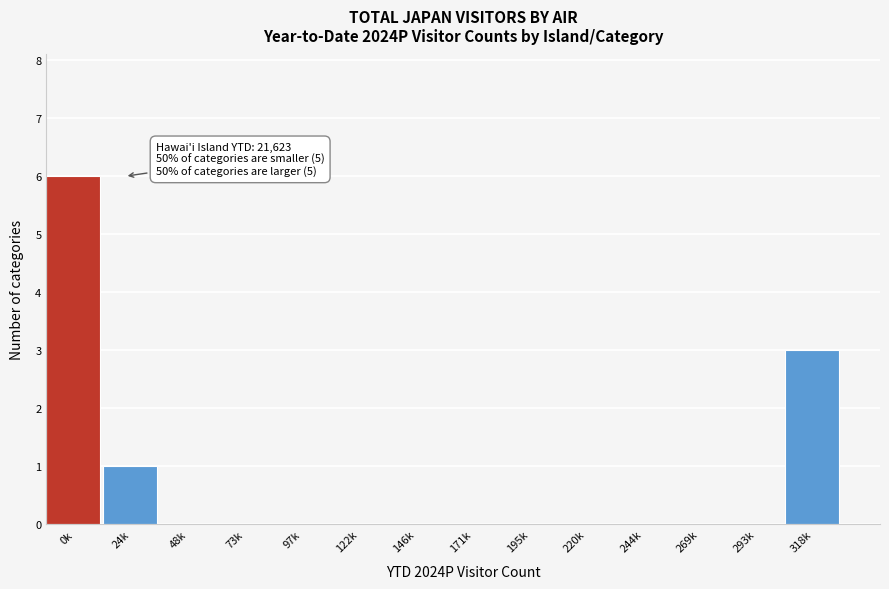

Reading left to right, what are all the values shown in this chart?

0k=6	24k=1	48k=0	73k=0	97k=0	122k=0	146k=0	171k=0	195k=0	220k=0	244k=0	269k=0	293k=0	318k=3